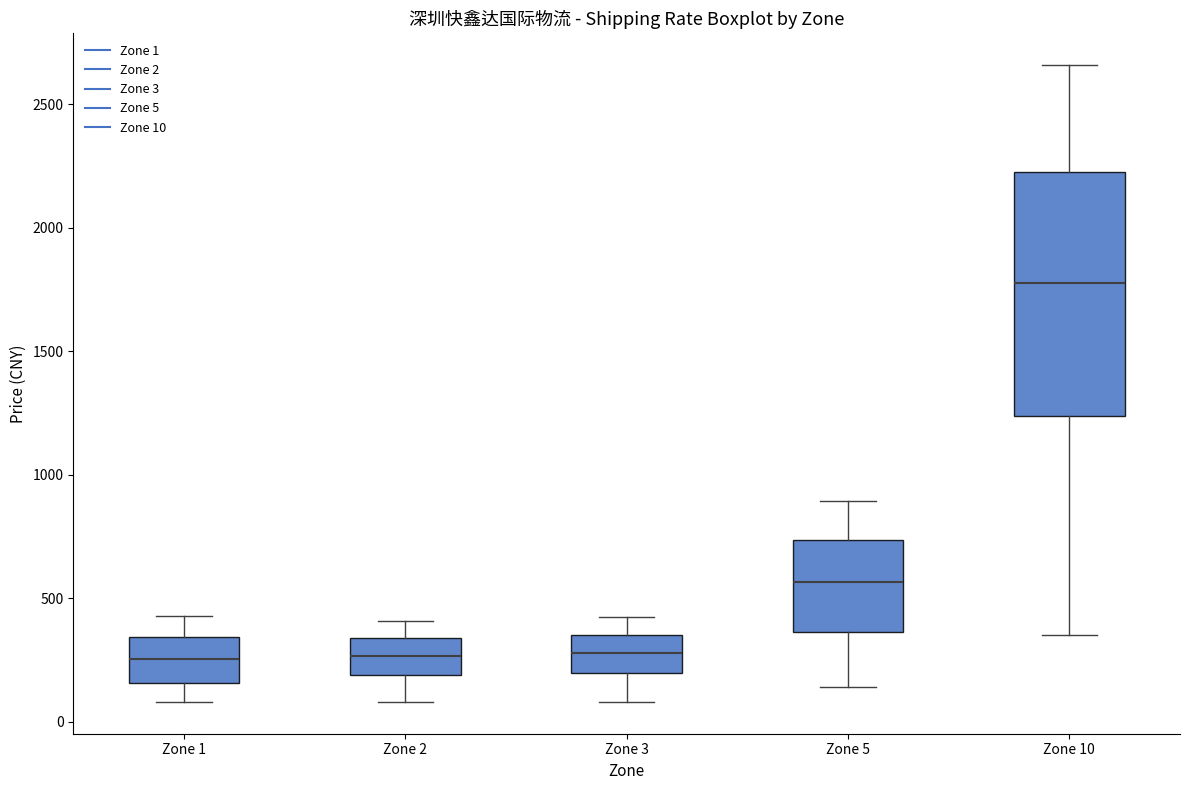

Where is the lower edge of the box for Zone 2 on the y-axis? The values are not printed on the chart, so give them approximately, as read against the axis.

200